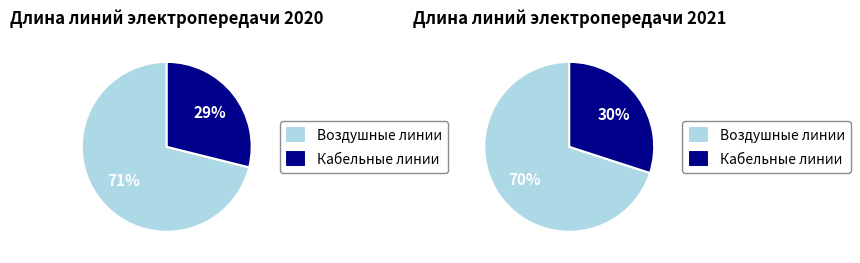

How many segments does this pie chart have?

2